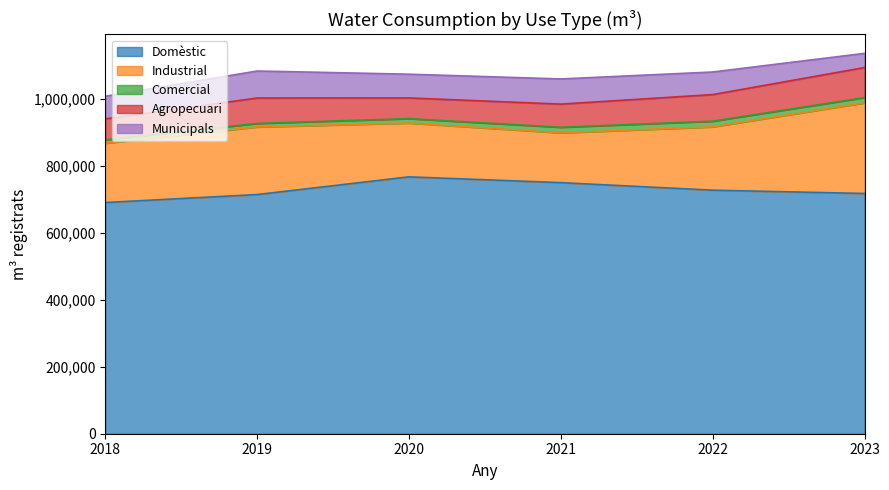

Where is the first local maximum for Comercial?

2022